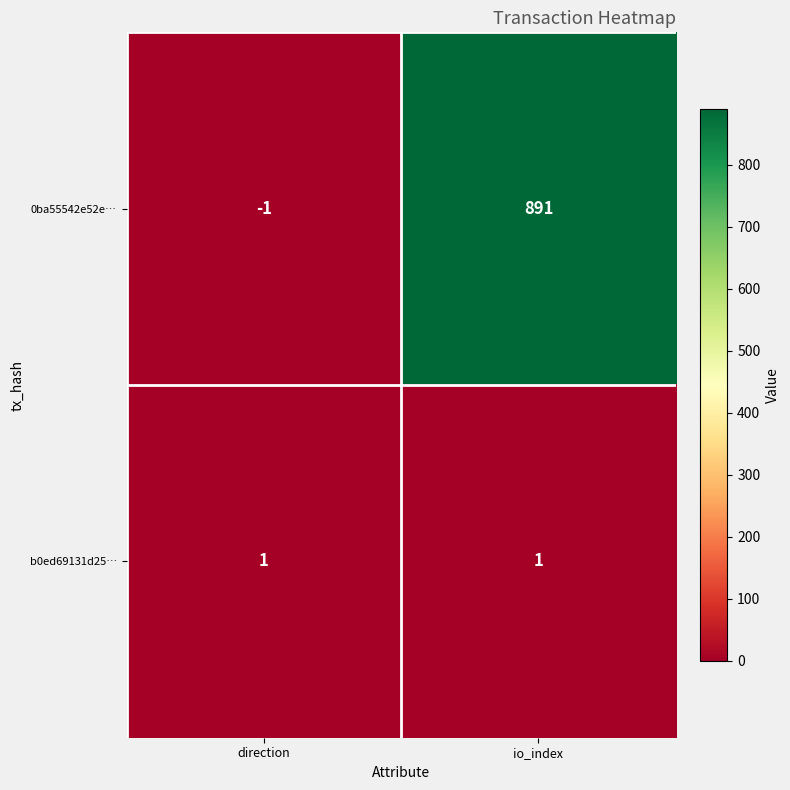

At direction, list the series in order from smallest to largest.

0ba55542e52e…, b0ed69131d25…